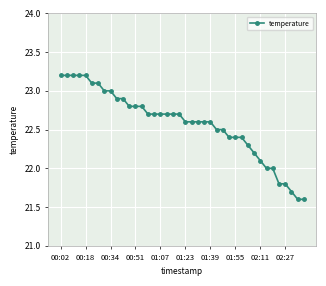

How many categories are shown in the chart?

40